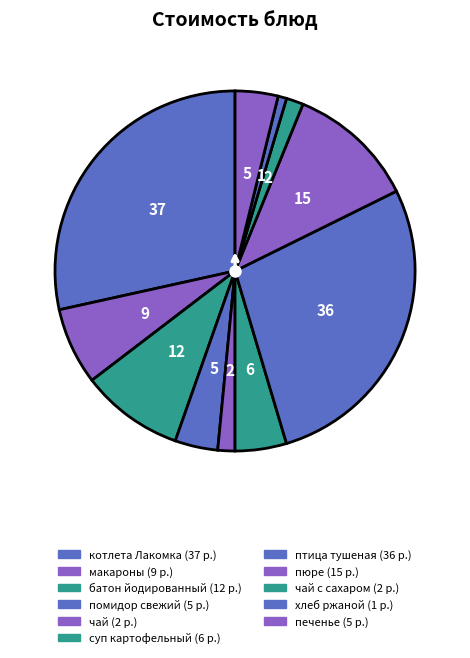

Rank the categories by value from highest to lowest.

котлета Лакомка, птица тушеная, пюре, батон йодированный, макароны, суп картофельный, помидор свежий, печенье, чай, чай с сахаром, хлеб ржаной